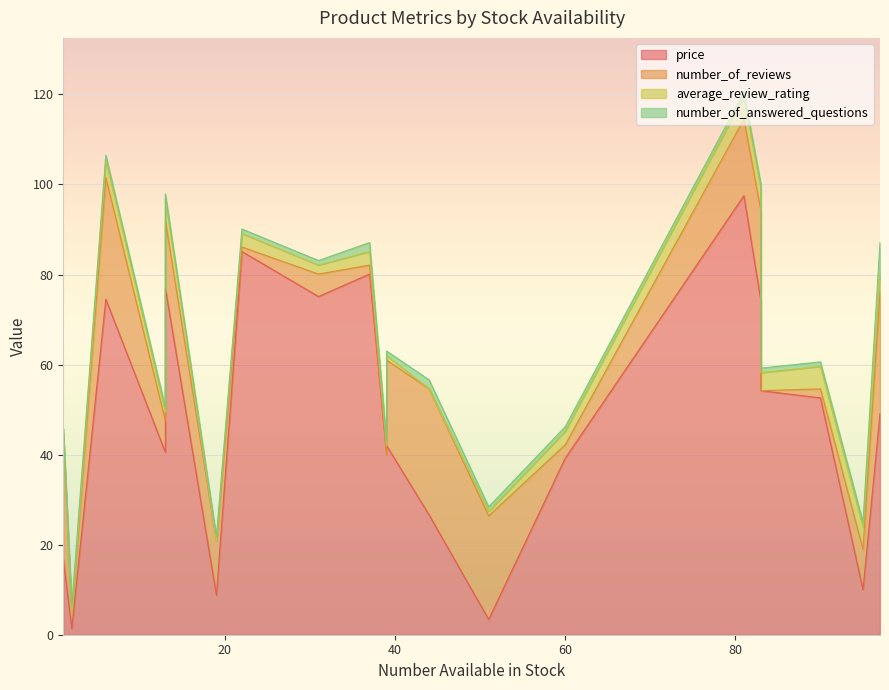

How many number_of_answered_questions values are between 1 and 2?

19